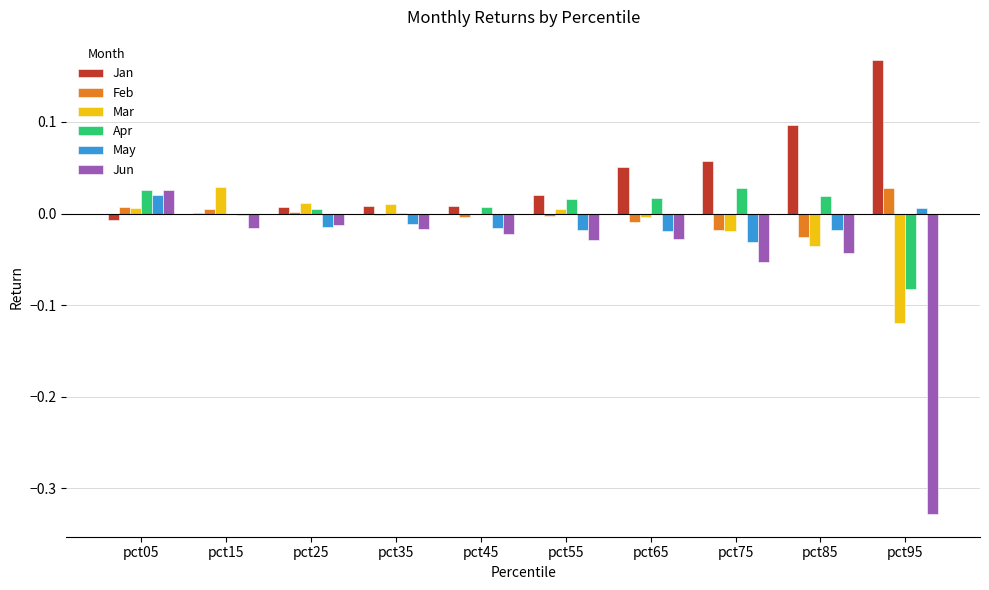

At which category does the chart reach its peak across all series?

pct95